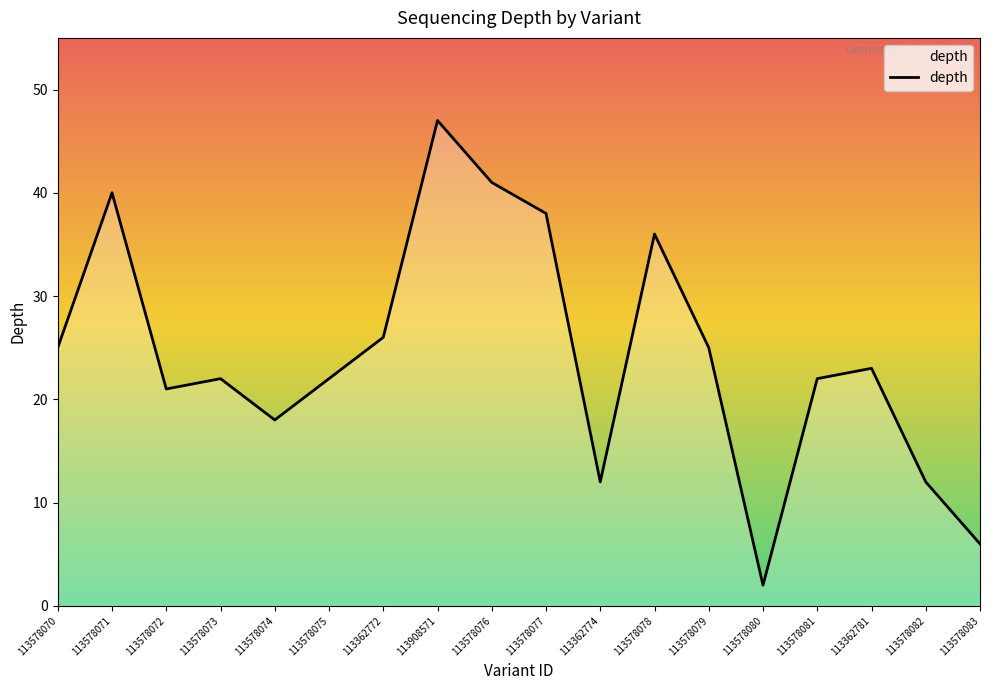

True or false: there are more than 0 points higher than both neighbors.

True